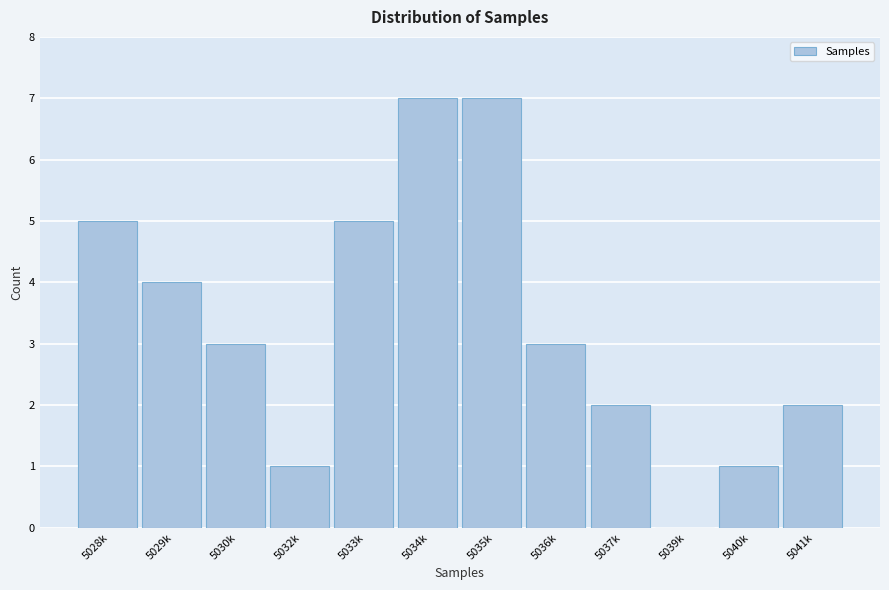

Reading left to right, list all the values displayed in this chart.

5028k=5	5029k=4	5030k=3	5032k=1	5033k=5	5034k=7	5035k=7	5036k=3	5037k=2	5039k=0	5040k=1	5041k=2